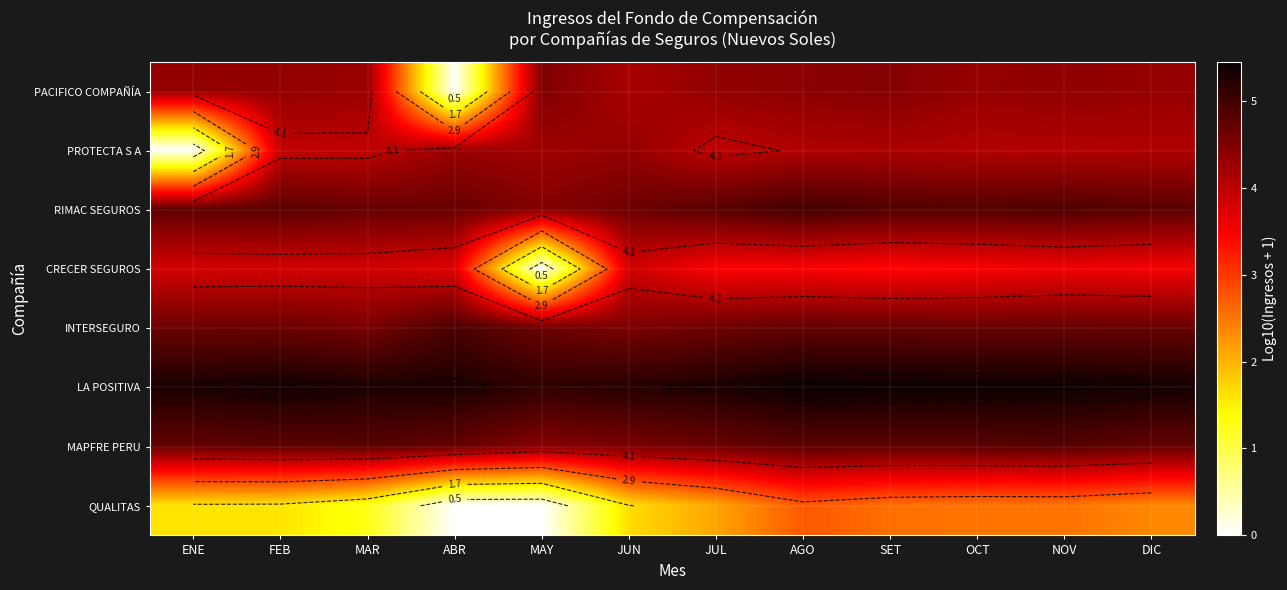

At how many categories does at least one series exceed 2?

12